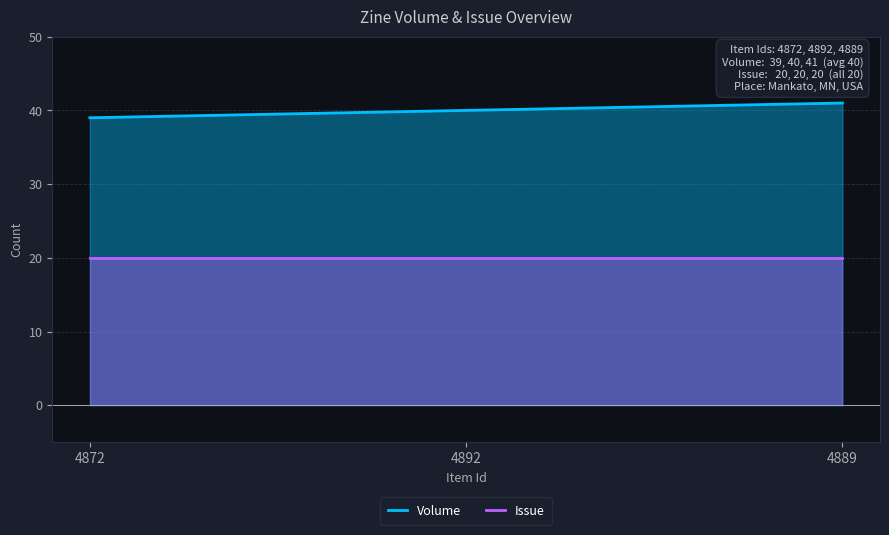

The value of Issue at 4892 is 20. True or false?

True